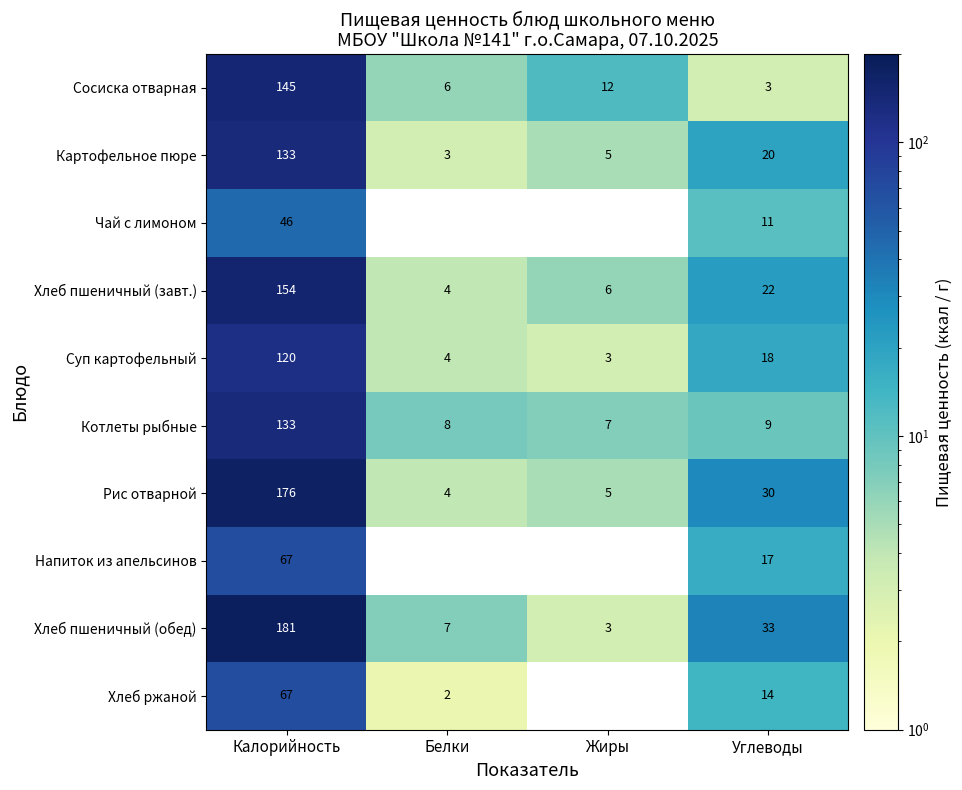

Rank the categories by Суп картофельный value from highest to lowest.

Калорийность, Углеводы, Белки, Жиры